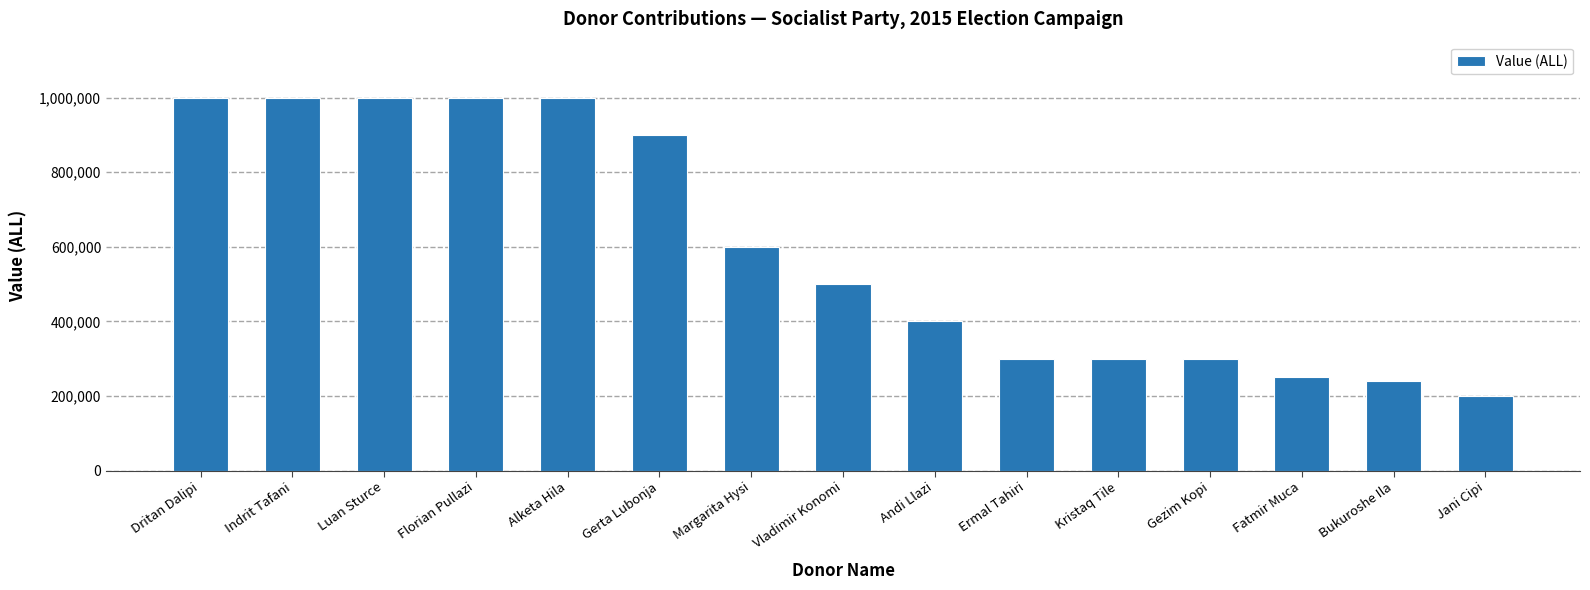

What is the minimum value shown in the chart?

200000